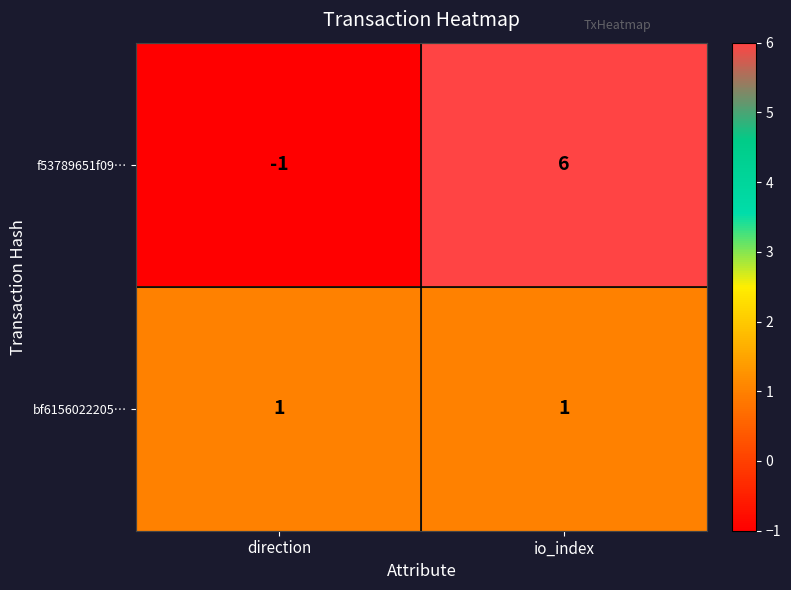

Reading left to right, list all the values displayed in this chart.

f53789651f09…: -1	6
bf6156022205…: 1	1